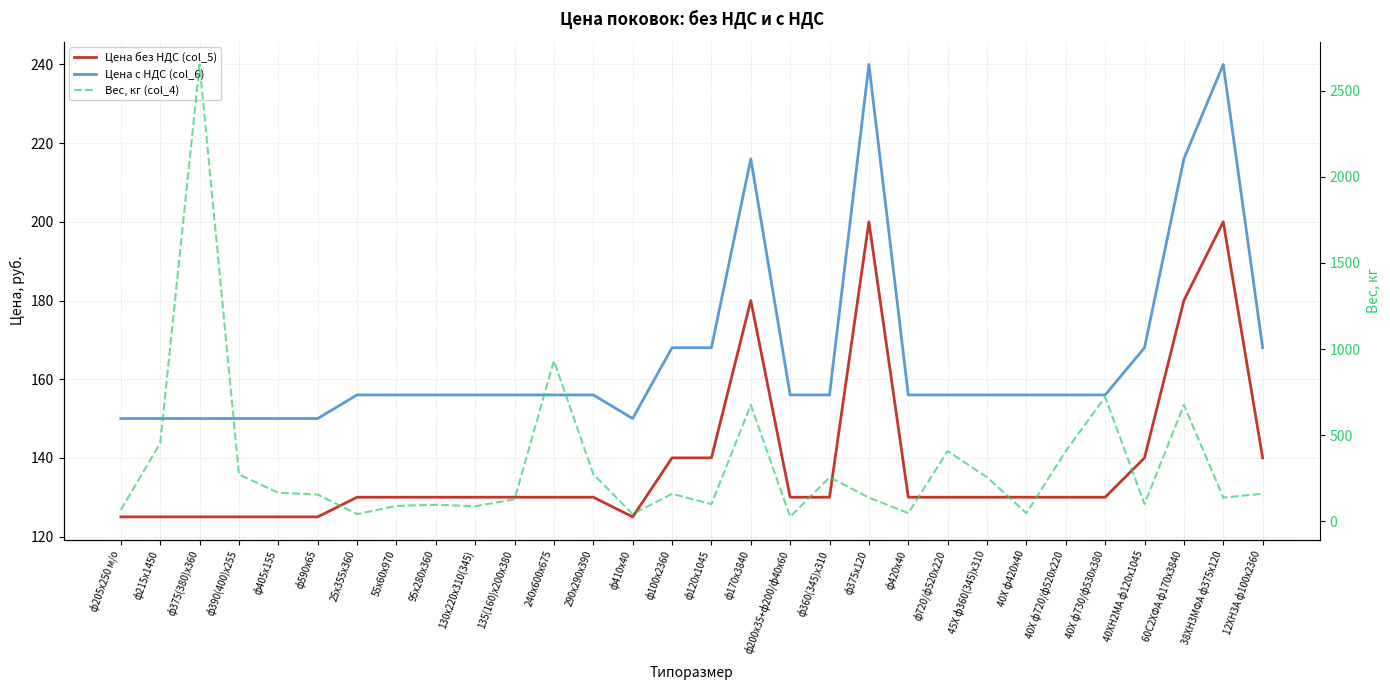

List the labels in order of Вес, кг (col_4) value, largest first.

ф375(380)х360, 240х600х675, 40Х ф730/ф530х380, ф170х3840, 60С2ХФА ф170х3840, ф215х1450, ф720/ф520х220, 40Х ф720/ф520х220, 290х290х390, ф390(400)х255, ф360(345)х310, 45Х ф360(345)х310, ф405х155, ф100х2360, 12ХН3А ф100х2360, ф590х65, ф375х120, 38ХН3МФА ф375х120, 135(160)х200х380, ф120х1045, 40ХН2МА ф120х1045, 95х280х360, 55х60х970, 130х220х310(345), ф205х250 м/о, ф420х40, 40Х ф420х40, 25х355х360, ф410х40, ф200х35+ф200/ф40х60